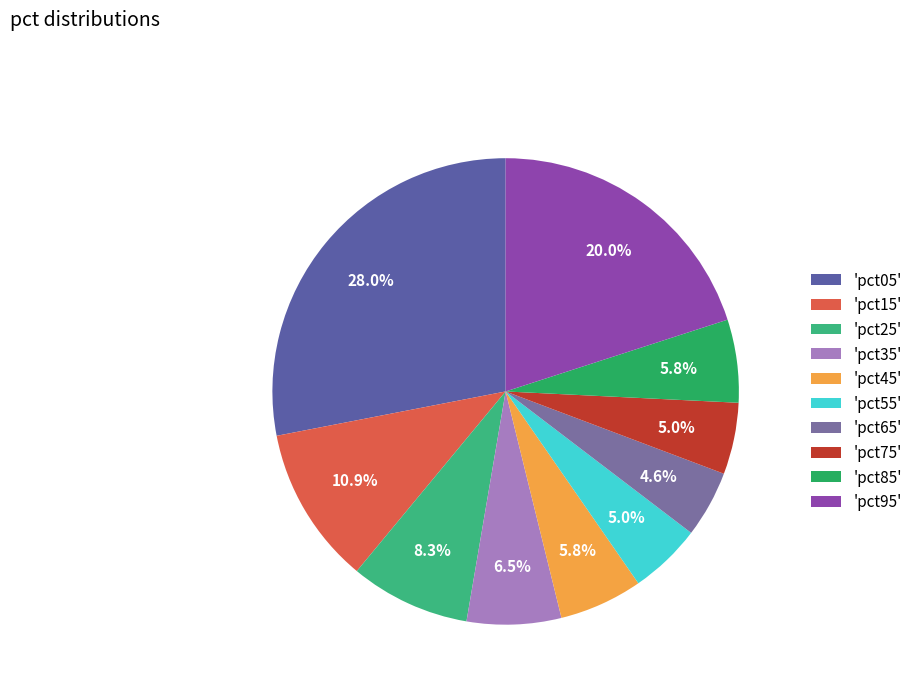

Rank the categories by value from highest to lowest.

pct05, pct95, pct15, pct25, pct35, pct45, pct85, pct55, pct75, pct65